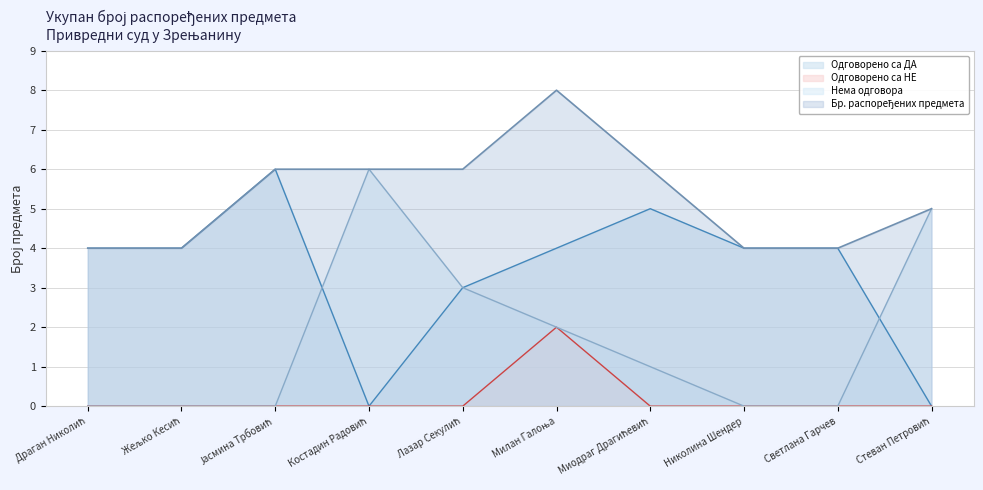

What is the label of the 7th point from the left?

Миодраг Драгићевић